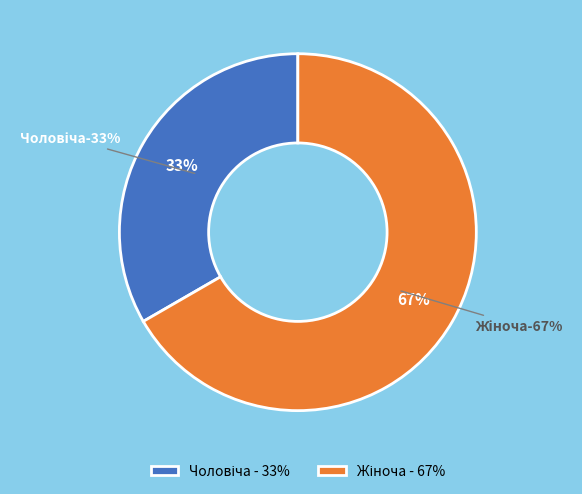

To the nearest percent, what percentage of the pie is Жіноча?

67%